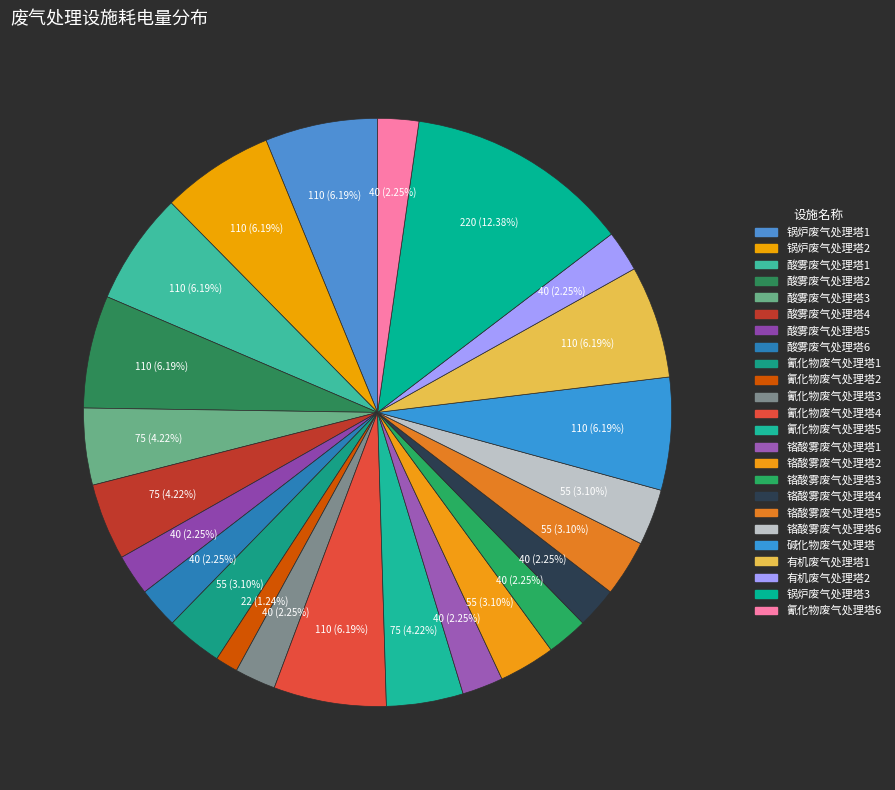

How many segments does this pie chart have?

24